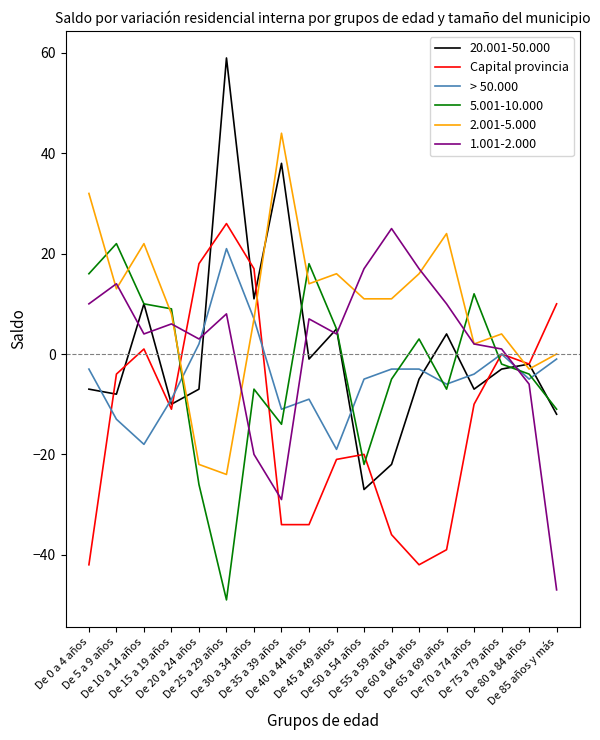

Which series has the largest range (max minus min)?

20.001-50.000